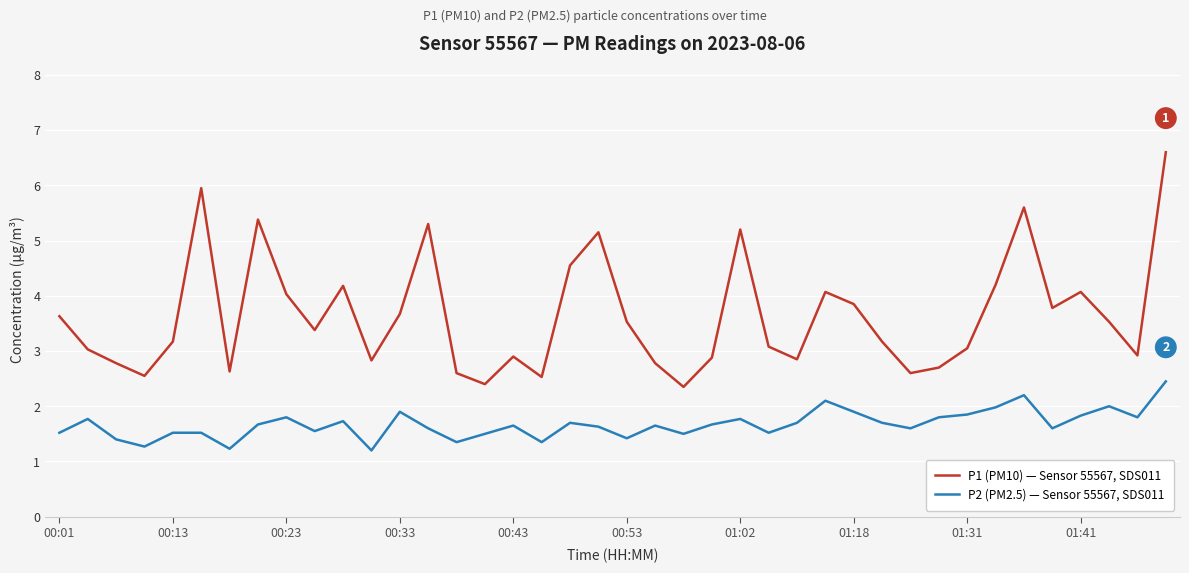

At how many categories does at least one series exceed 5?

7